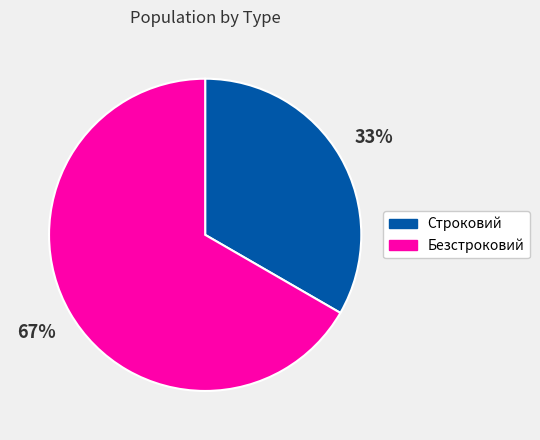

To the nearest percent, what percentage of the pie is Строковий?

33%